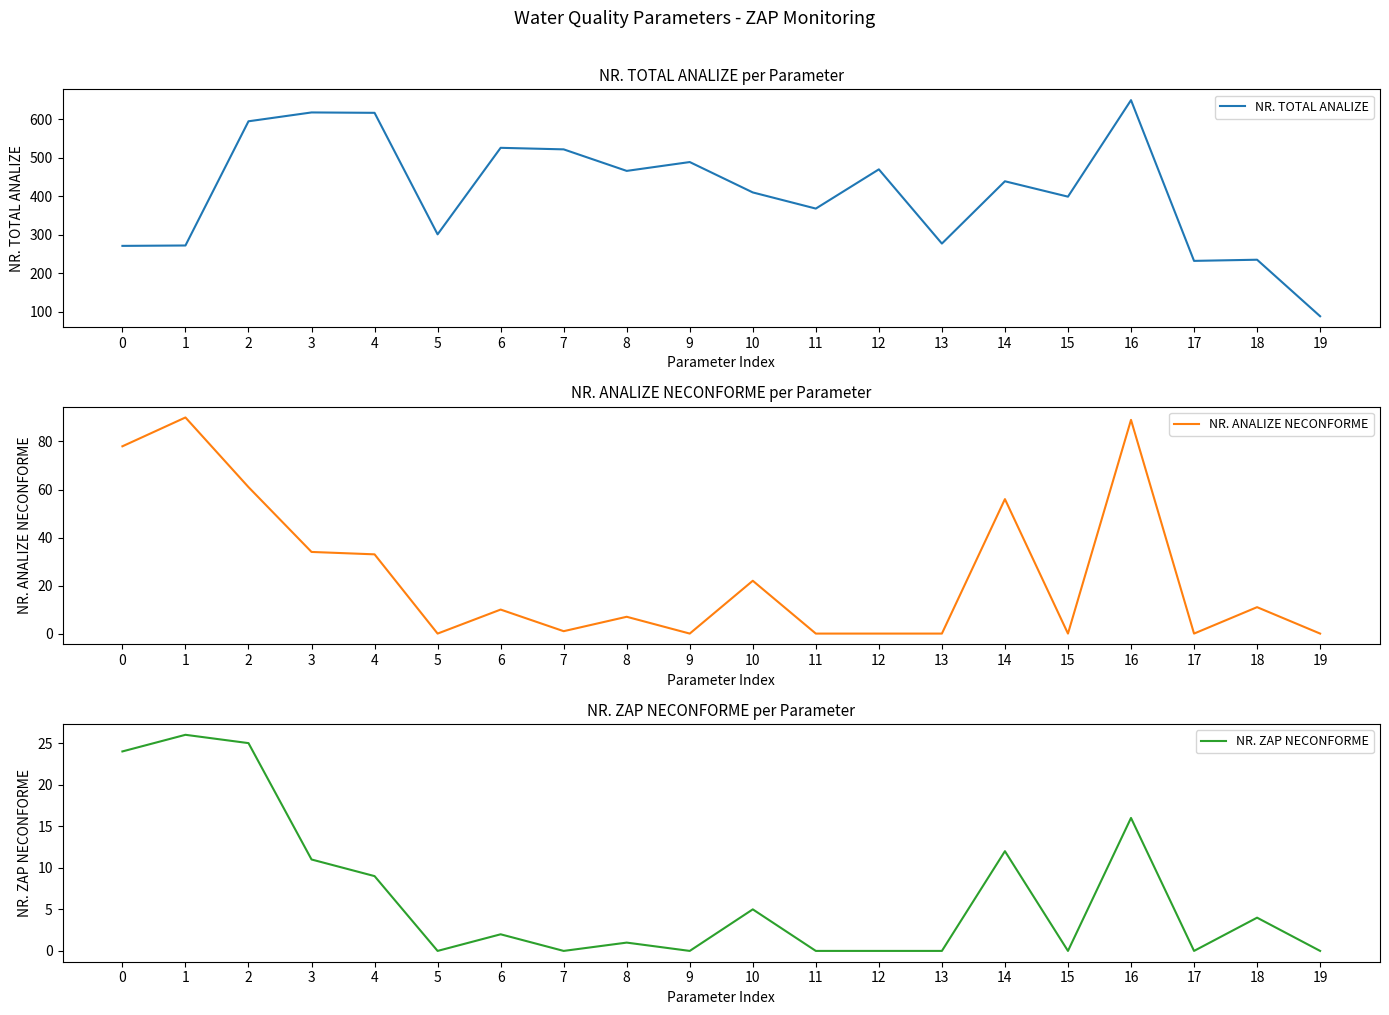

What is the spread (max minus min) of values at 13?

277